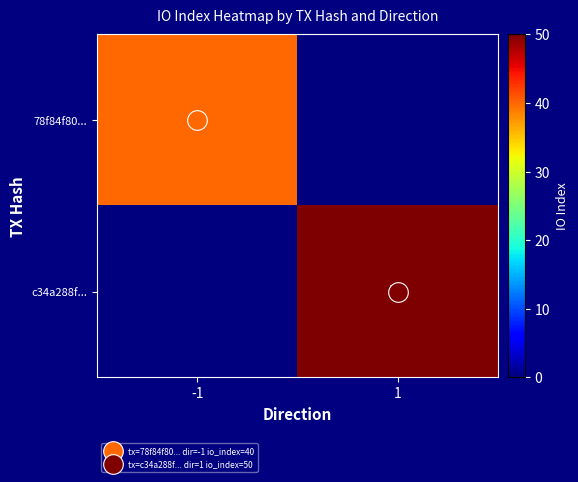

Which series has the largest total across all categories?

c34a288f...